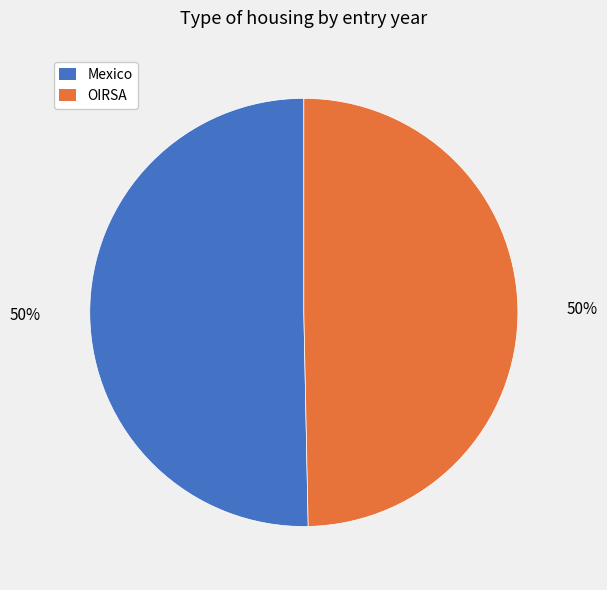

Is the sum of OIRSA and Mexico greater than half?

Yes